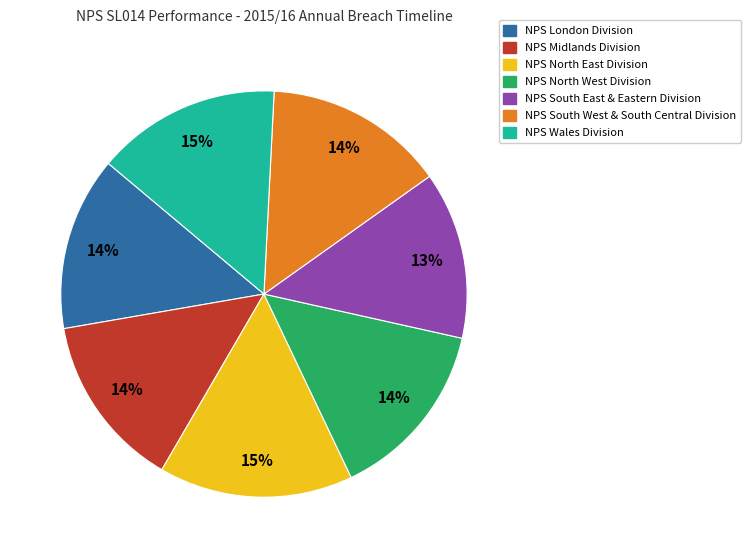

To the nearest percent, what is the difference between the largest and smallest slice percentages?

2%